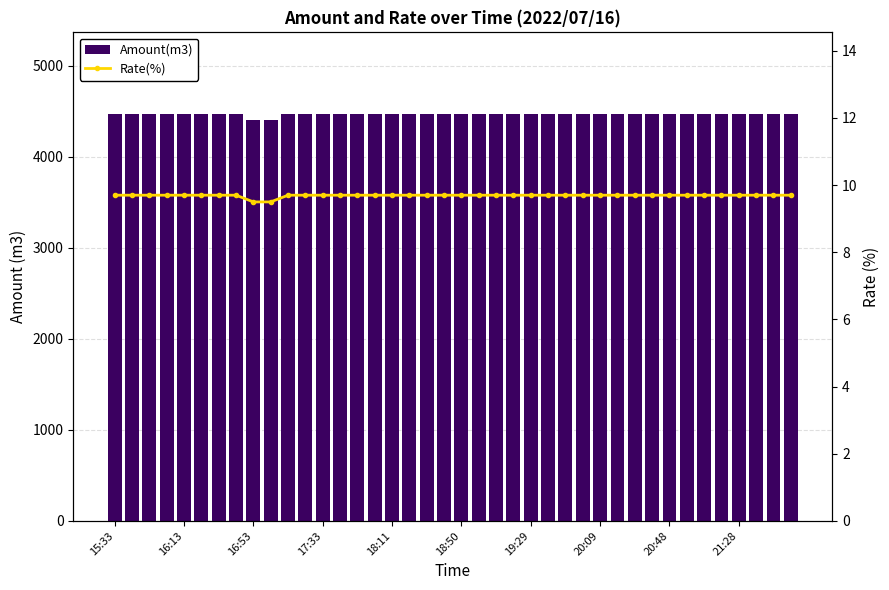

What position from the right is 11?

29